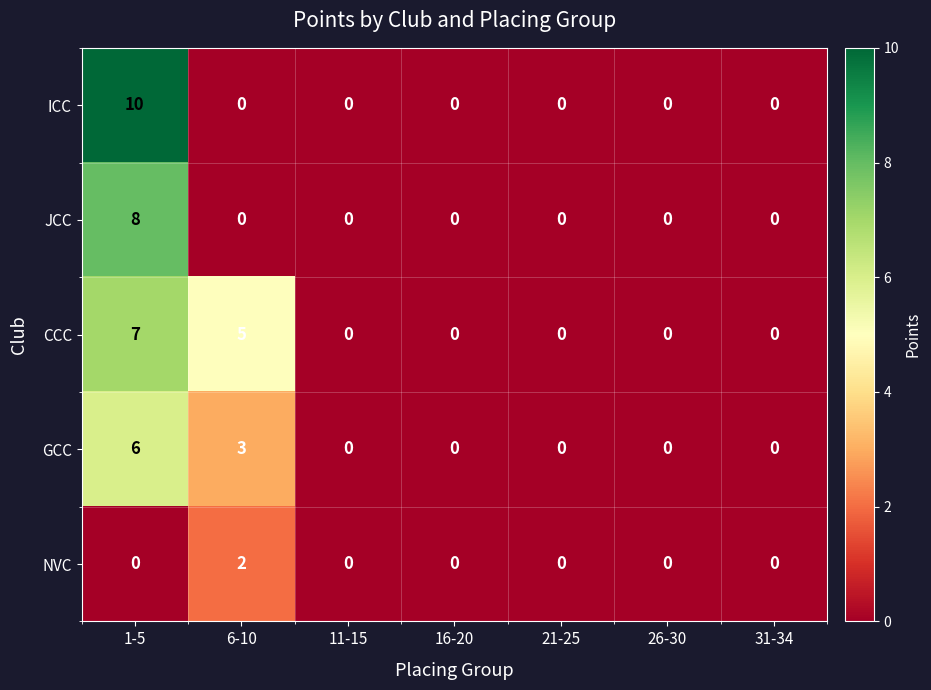

Rank the series by their maximum value, from highest to lowest.

ICC, JCC, CCC, GCC, NVC